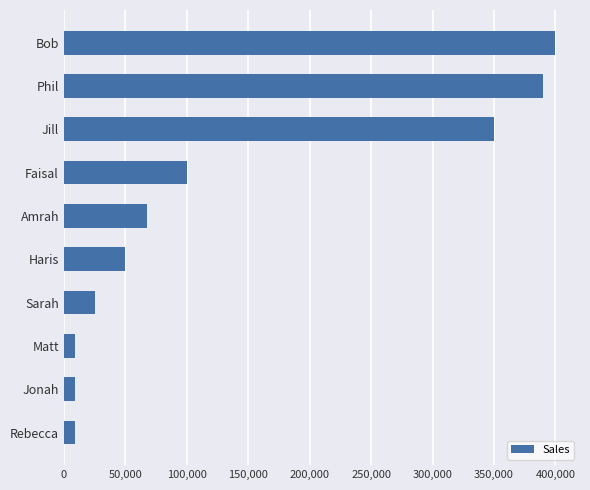

What is the difference between the values at Rebecca and Bob?

391000